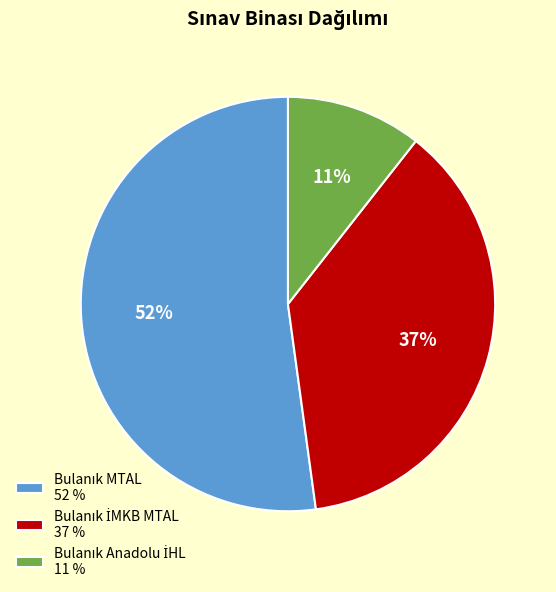

Does any single category account for the majority?

Yes